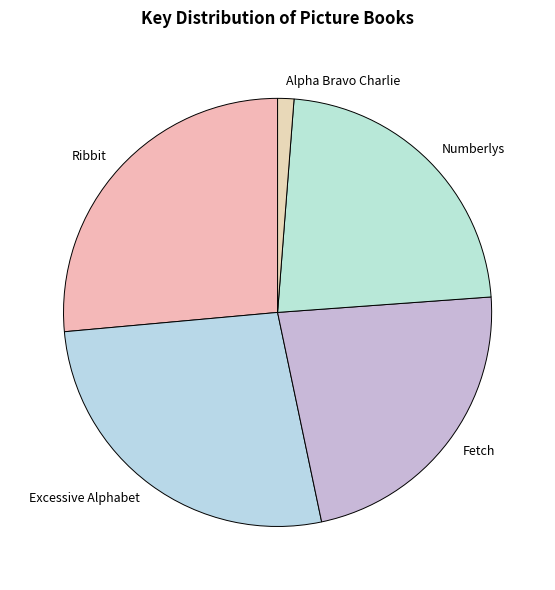

Combined, do Fetch and Alpha Bravo Charlie account for over 50%?

No